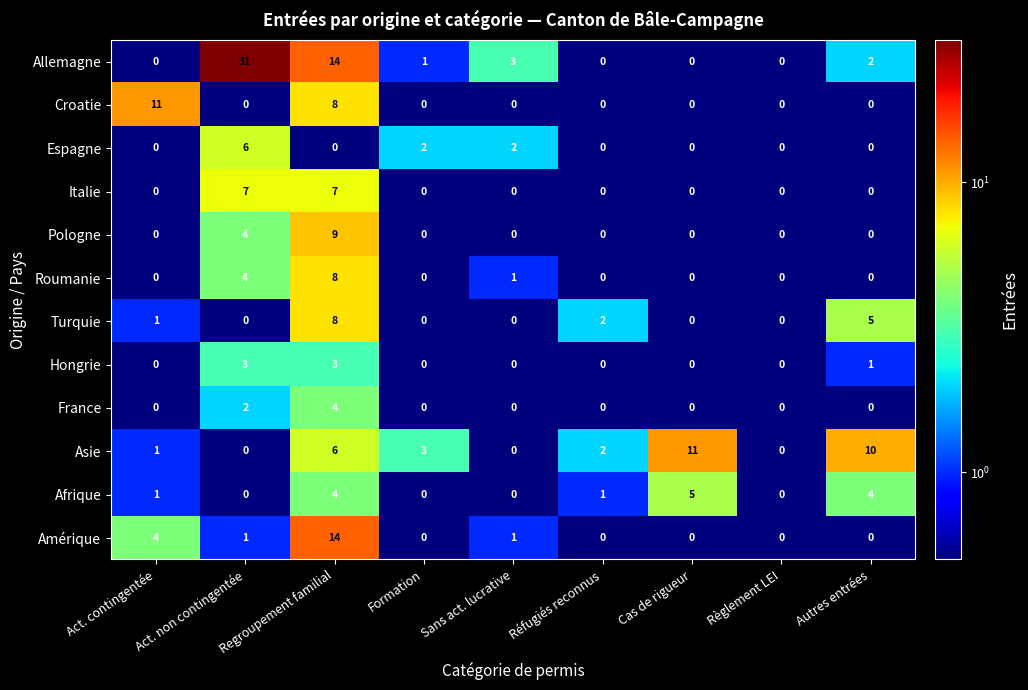

Between Act. contingentée and Cas de rigueur, which series saw the biggest shift?

Croatie